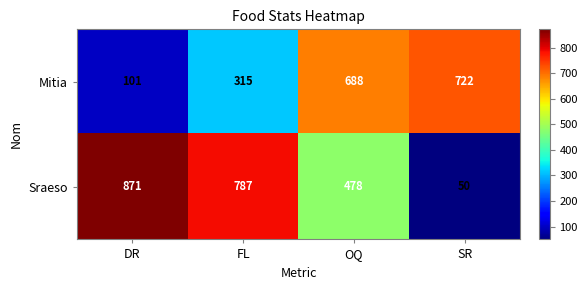

What is the sum of the Sraeso values at DR and FL?

1658